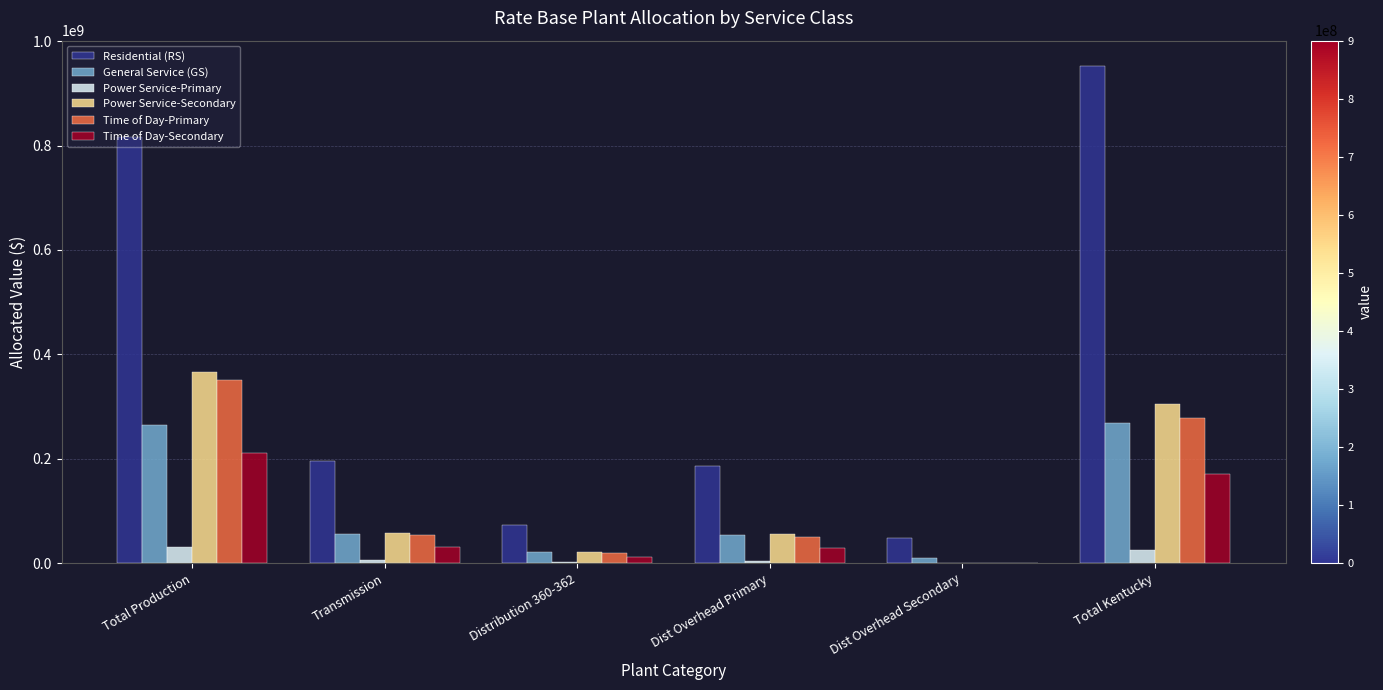

What is the sum of all Time of Day-Primary values?

752264383.0